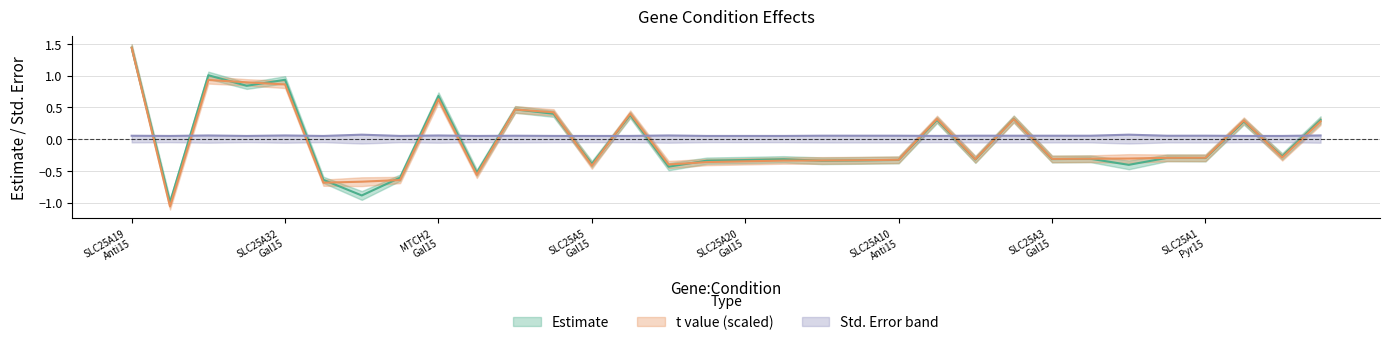

True or false: Estimate and Std. Error cross at least once.

True